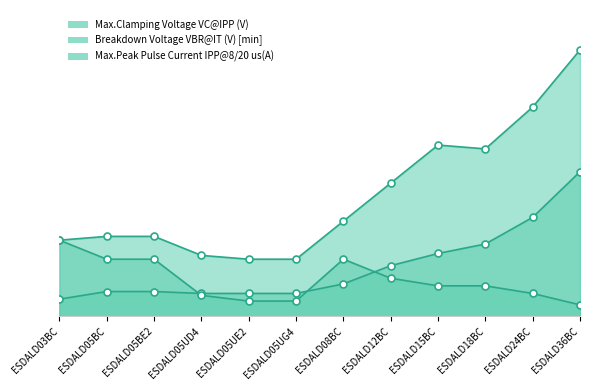

Which series changed the most between ESDALD03BC and ESDALD05UG4?

Max.Peak Pulse Current IPP@8/20 us(A)